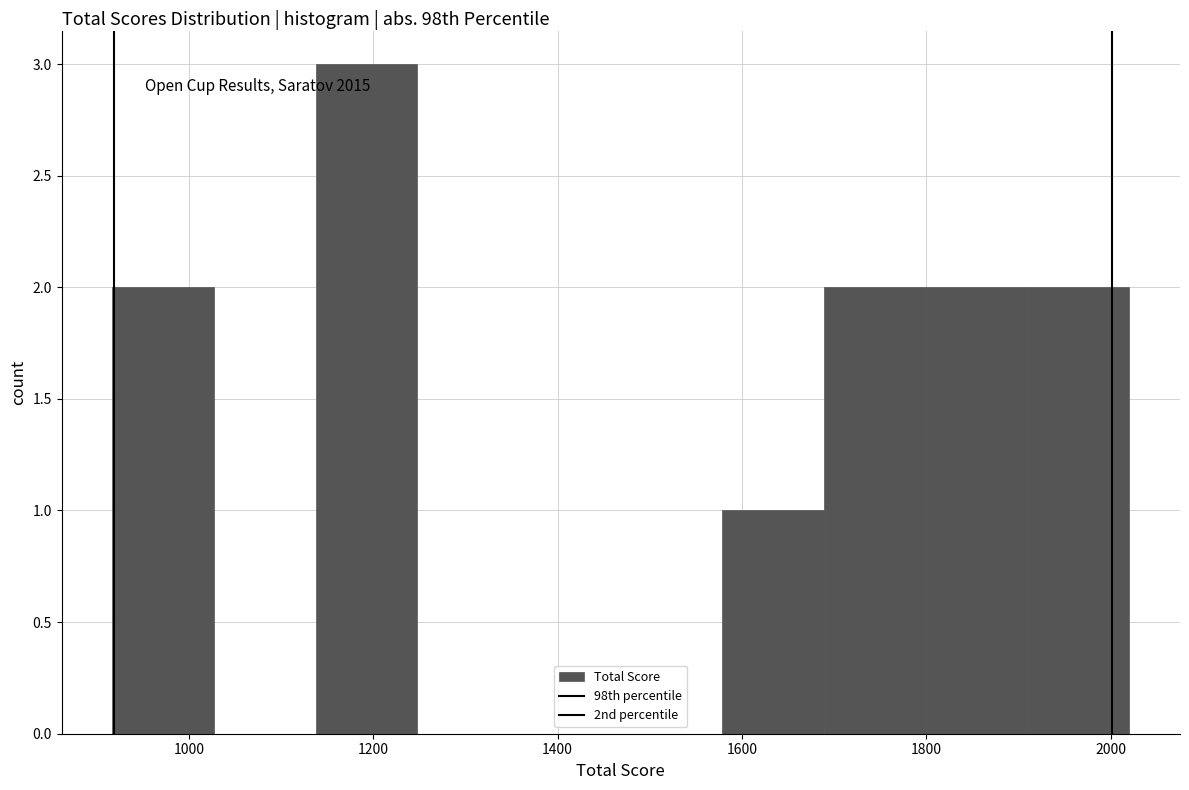

Reading left to right, list every bar in this chart as the range it spans on the x-axis followed by its height. Neither the bar edges nor the heights are printed on the chart, so give them approximately, as read against the axes.

920 to 1020: 2
1020 to 1140: 0
1140 to 1240: 3
1240 to 1360: 0
1360 to 1460: 0
1460 to 1580: 0
1580 to 1680: 1
1680 to 1800: 2
1800 to 1900: 2
1900 to 2020: 2